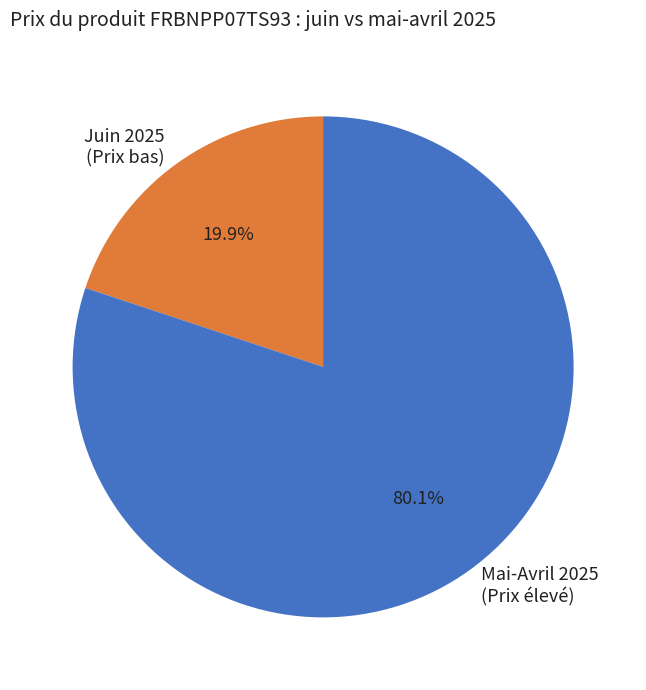

Is there any slice that represents more than half of the pie?

Yes